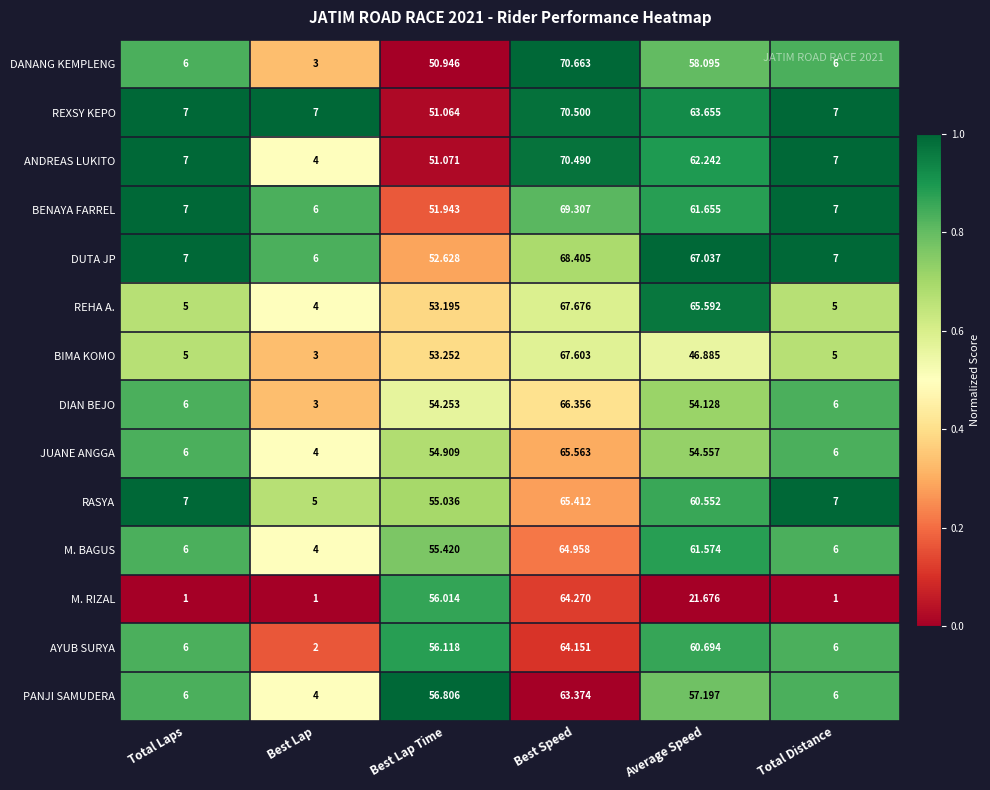

Which series has the largest total across all categories?

DUTA JP